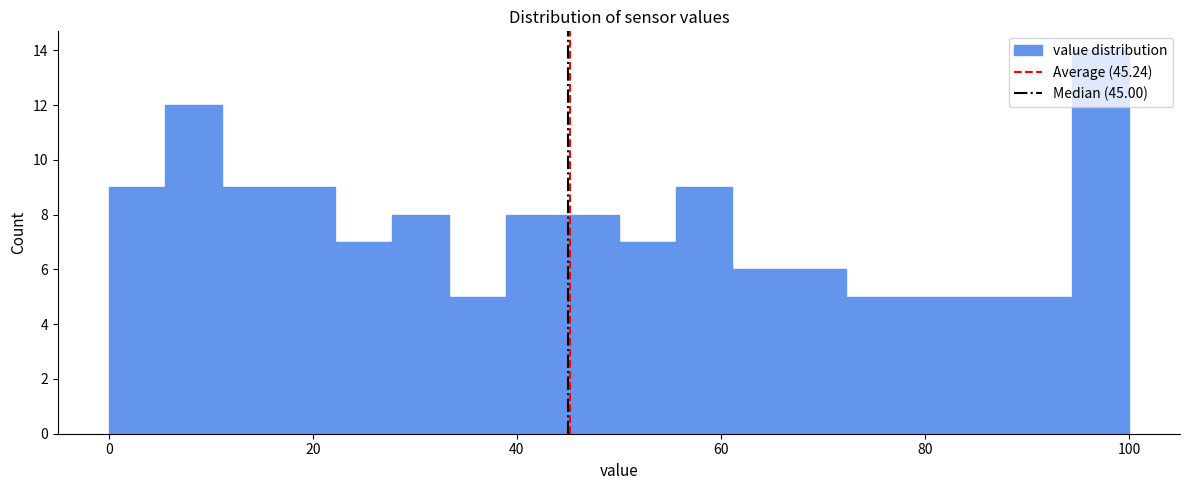

Read against the x-axis, roughly where is the centre of the tallest bar?

98